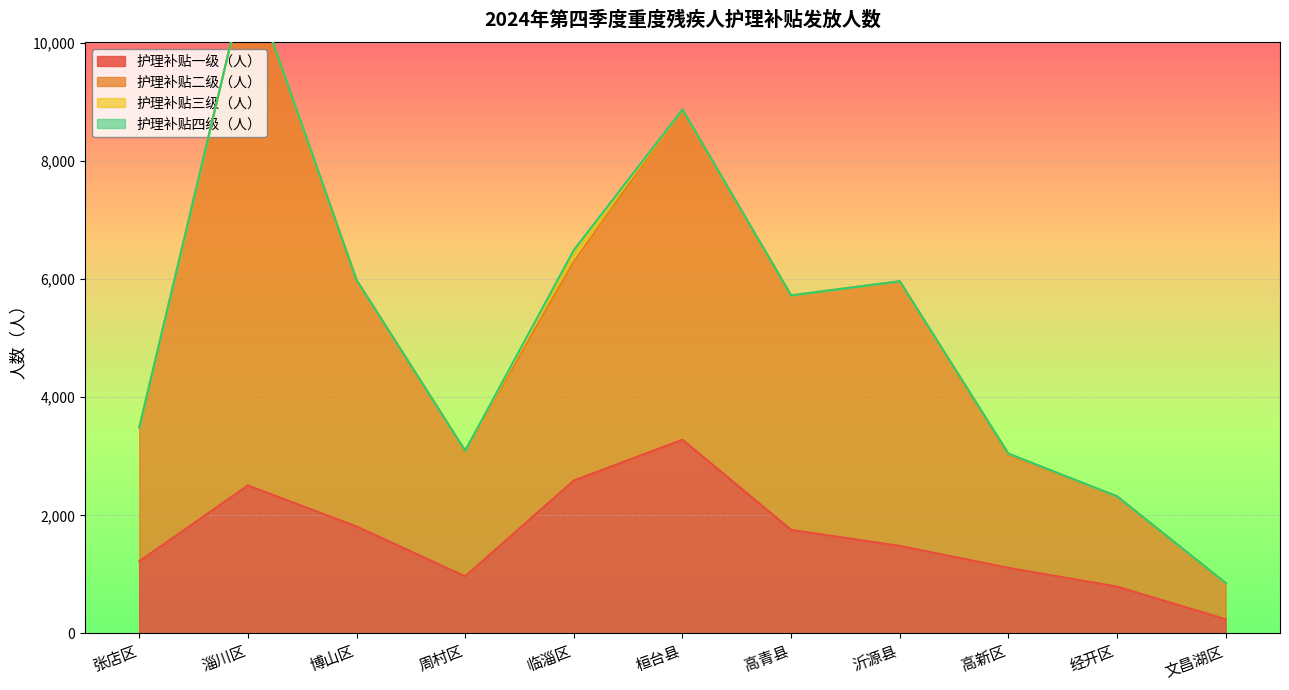

What is the sum of all 护理补贴一级（人） values?

17757